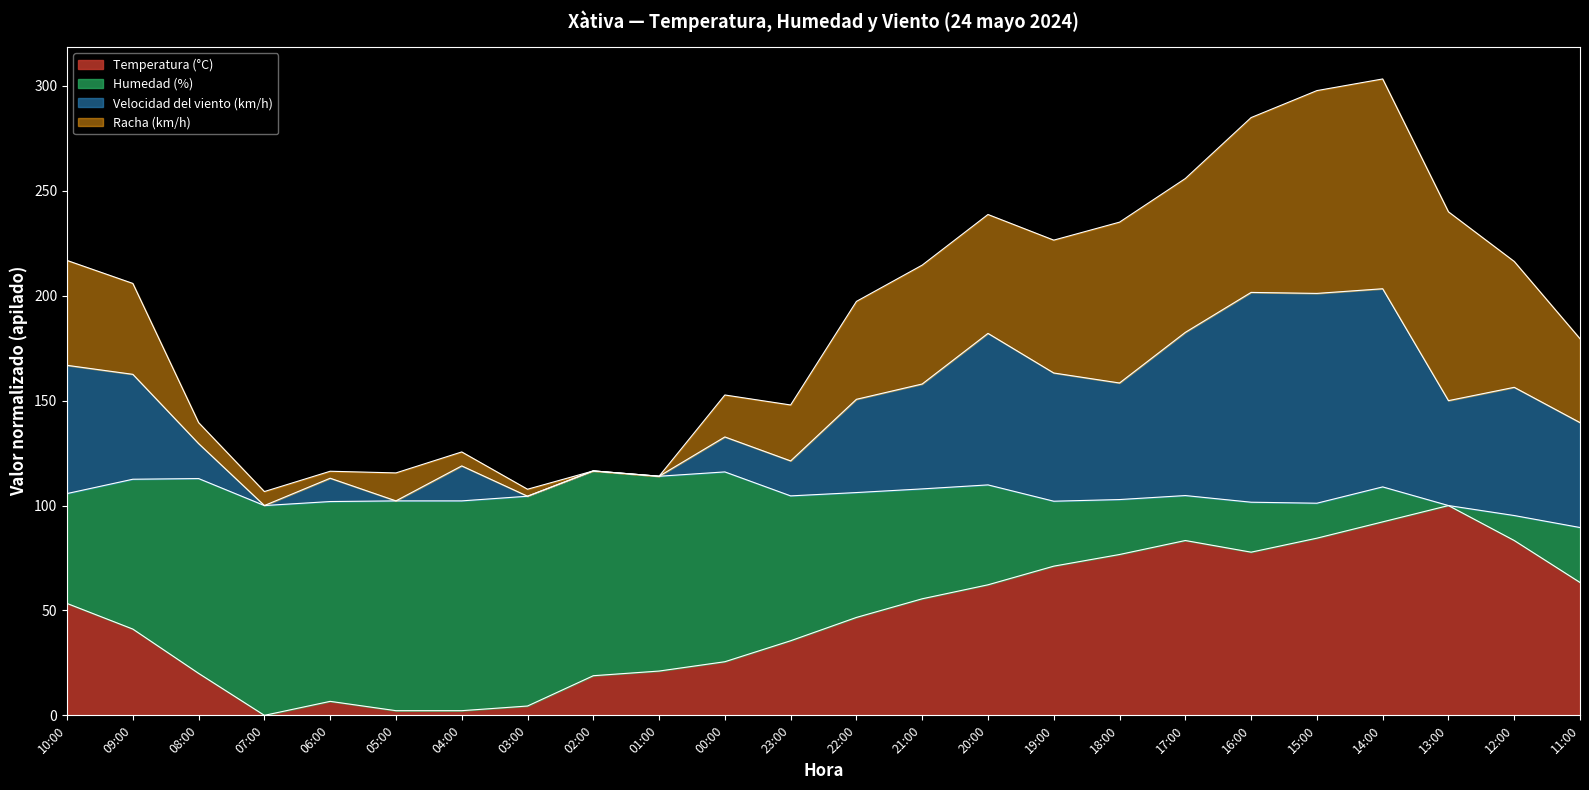

Between 23:00 and 04:00, which is larger?

23:00